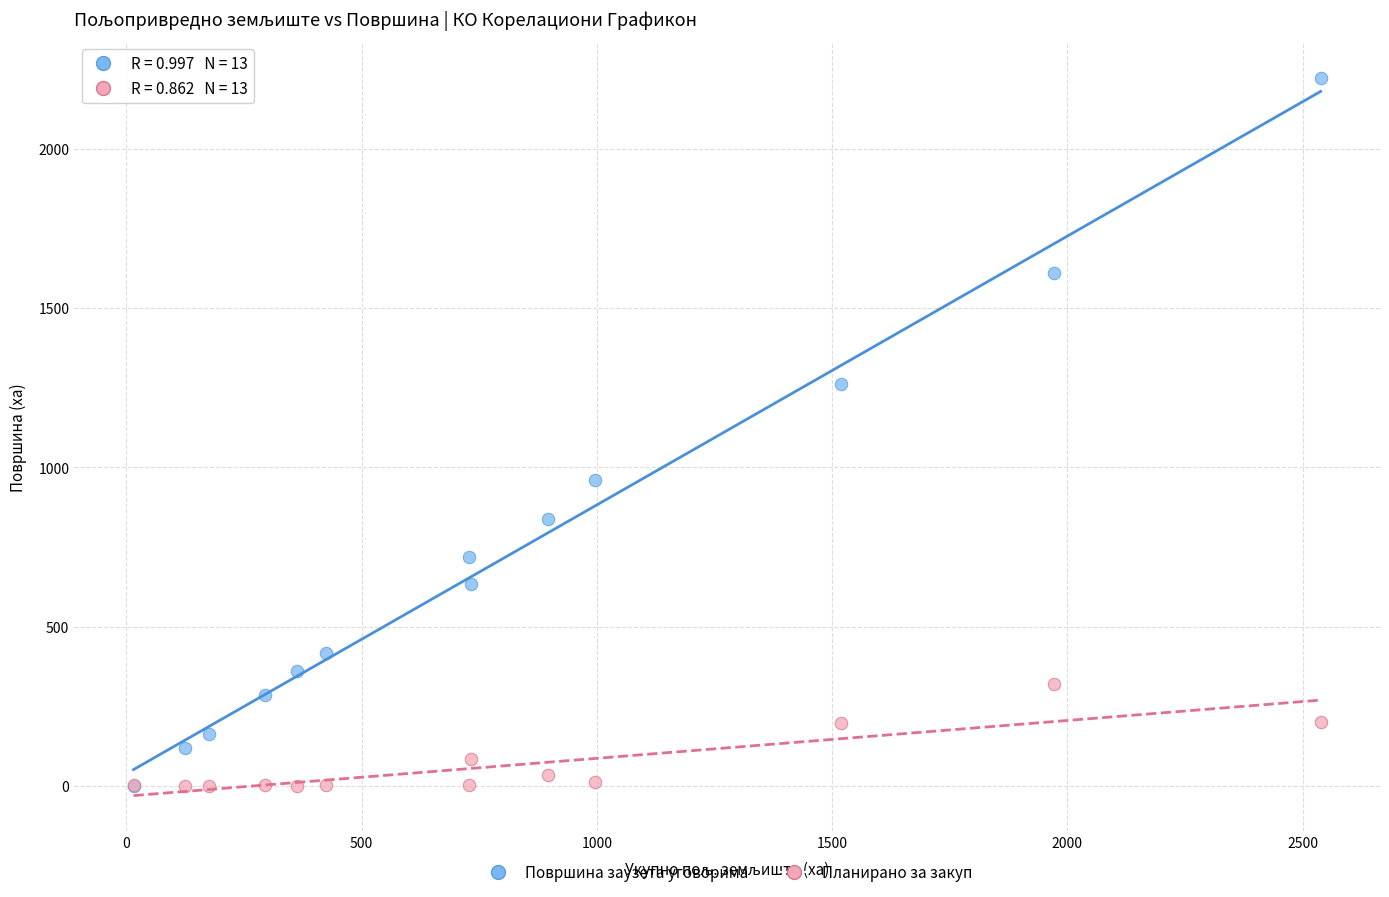

Which series reaches the maximum Y coordinate?

Површина заузета уговорима